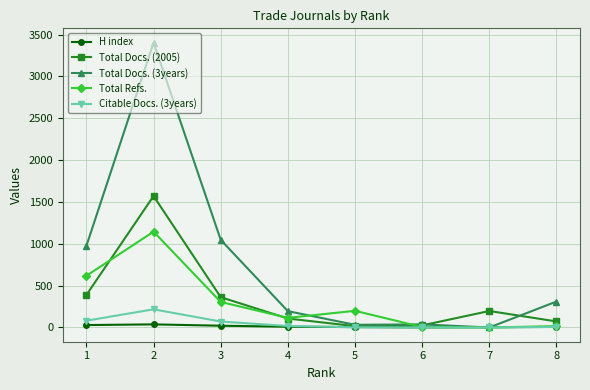

Which series has the widest spread of values?

Total Docs. (3years)